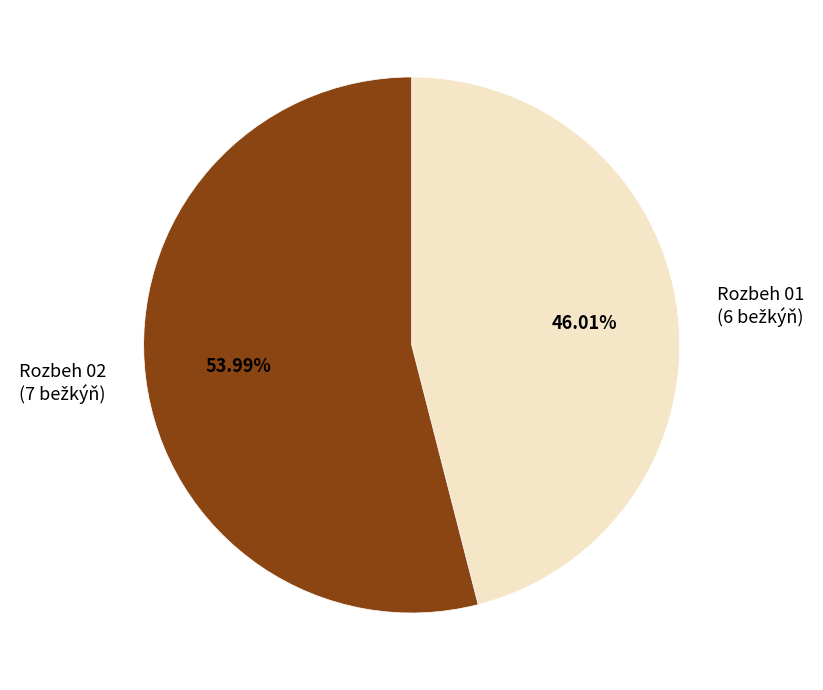

Is there a majority slice in this chart?

Yes